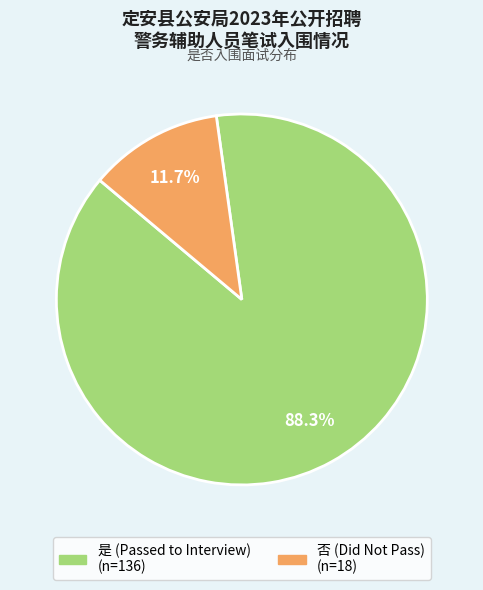

Is it true that 否 is 2% of the pie?

False